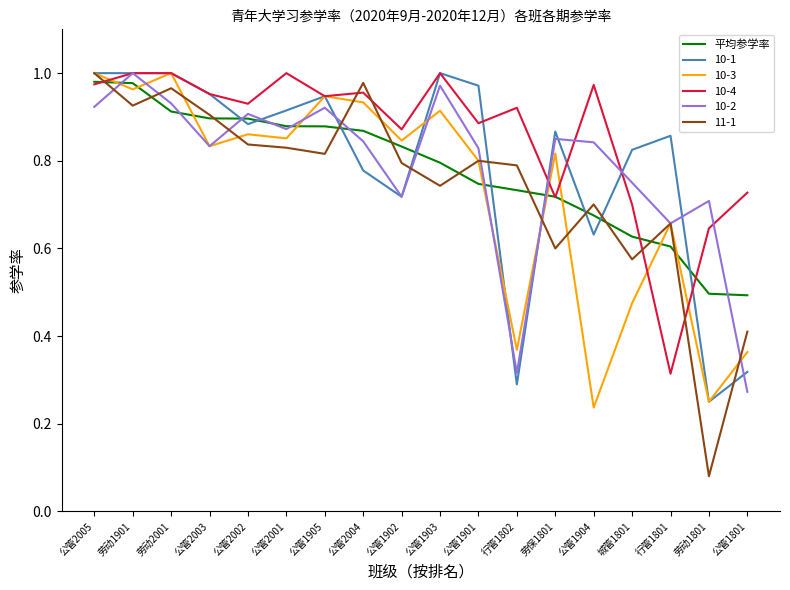

Which series has the widest spread of values?

11-1